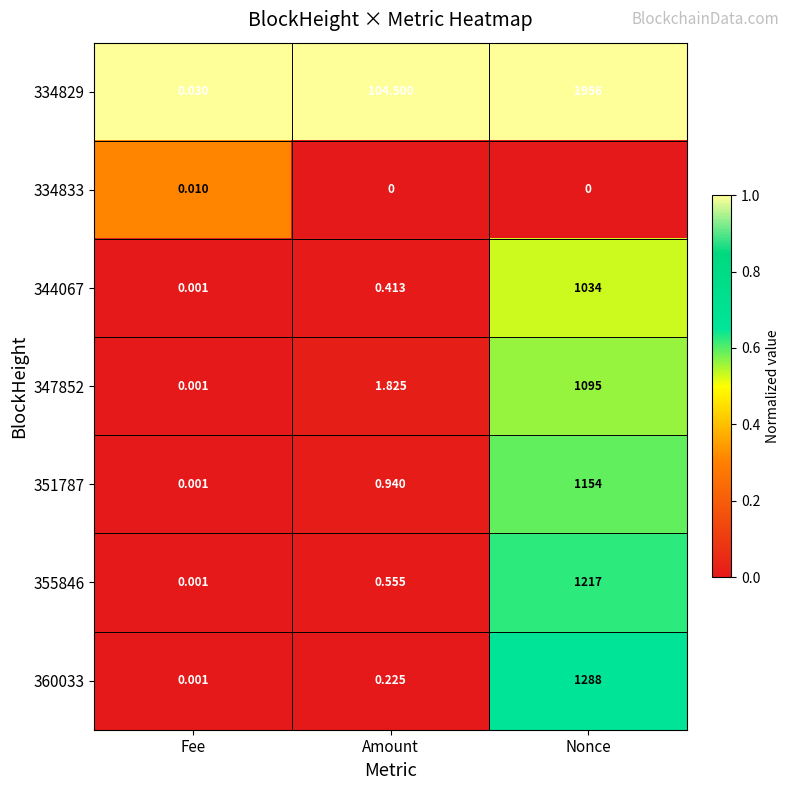

Count the number of categories in the chart.

3